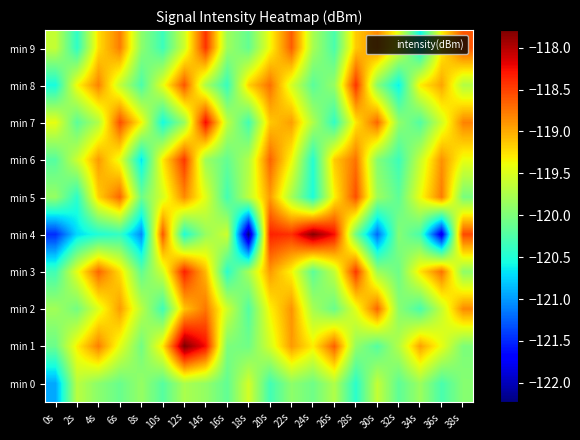

What is the difference between the highest and lowest values at 24s?

2.7